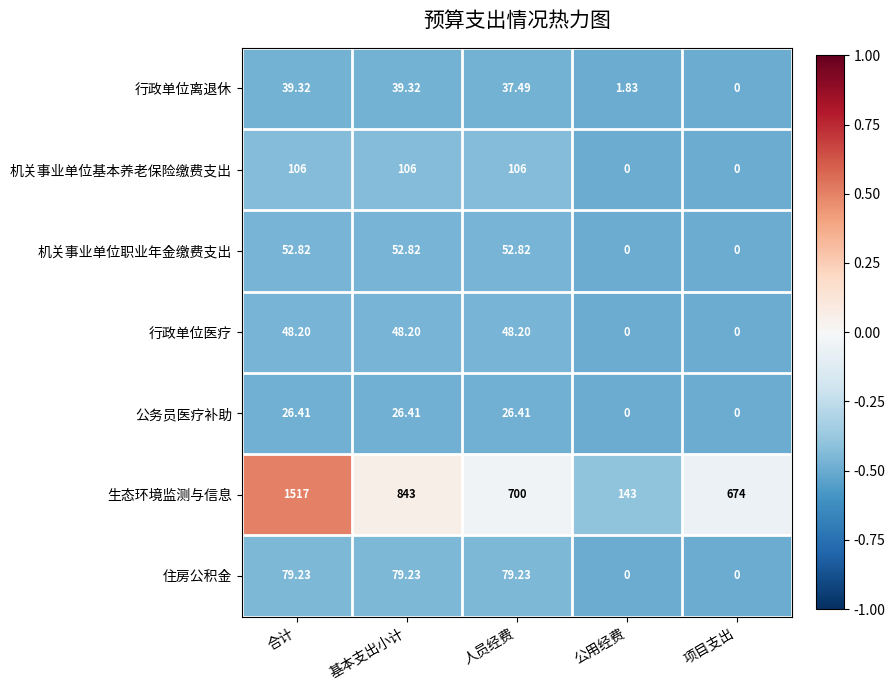

Which series has the largest total across all categories?

生态环境监测与信息